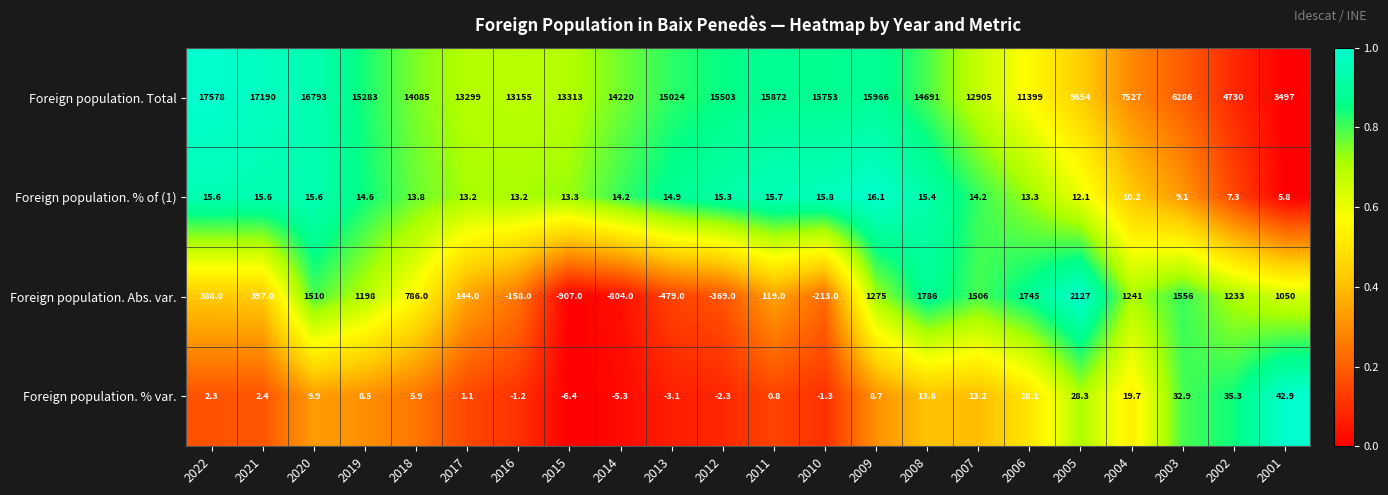

How many values in Foreign population. Abs. var. are above zero?

16